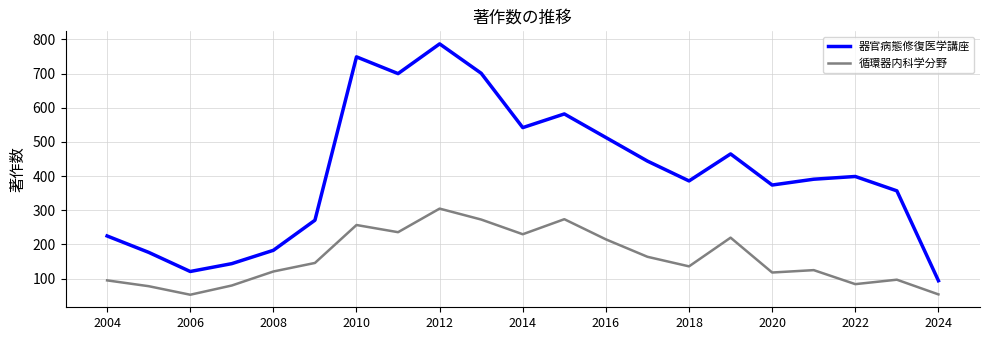

What is the difference between the maximum and minimum values in the 器官病態修復医学講座 series?

693